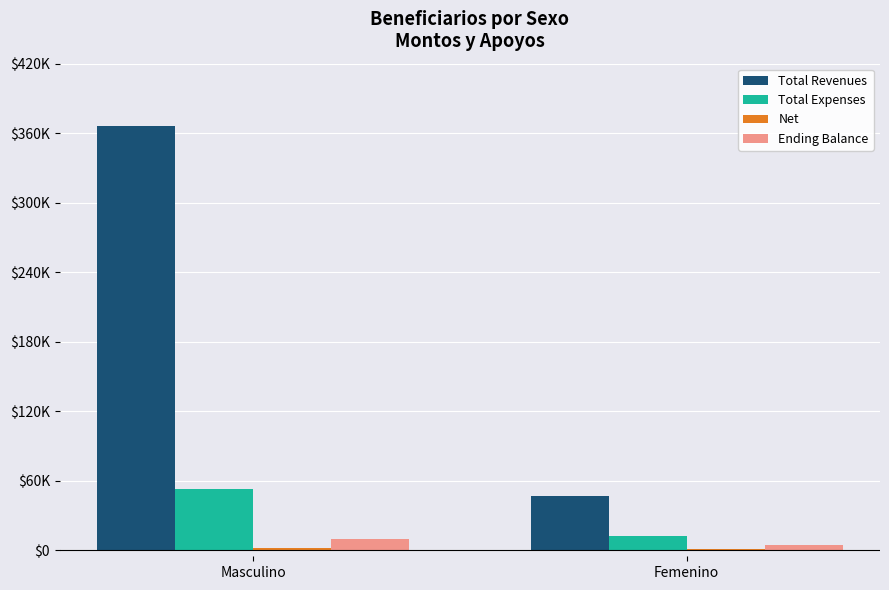

Which series changed the most between Masculino and Femenino?

Total Revenues